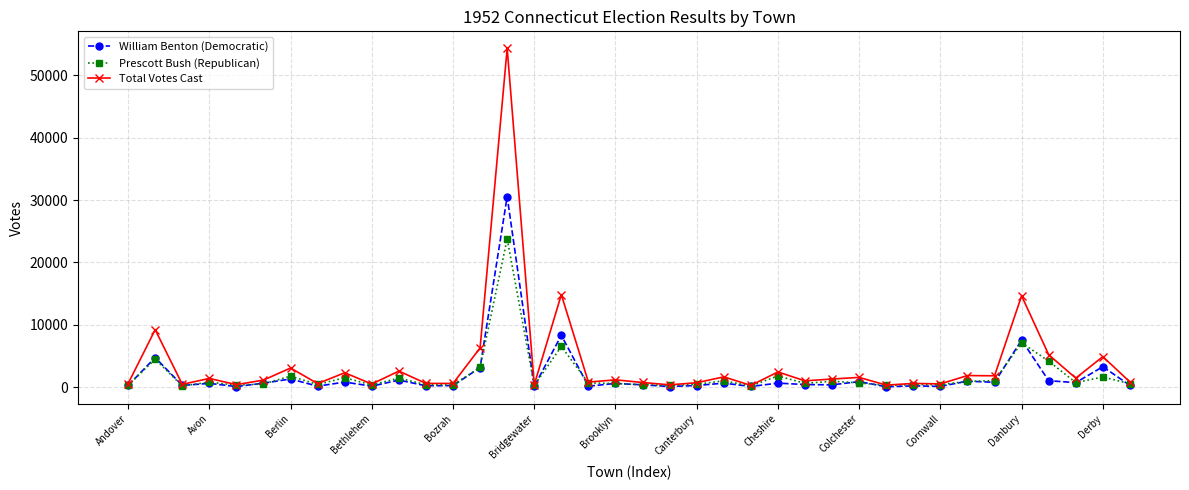

How many data points in Total Votes Cast are less than 1161?

19